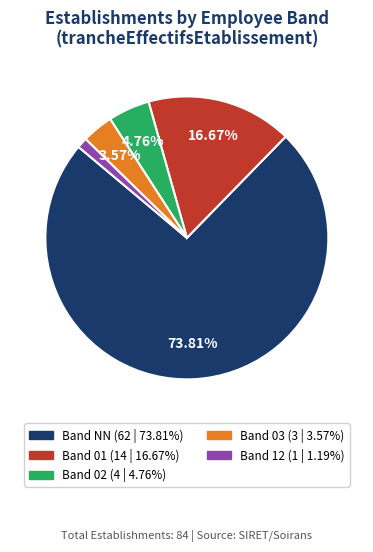

Does any single category account for the majority?

Yes